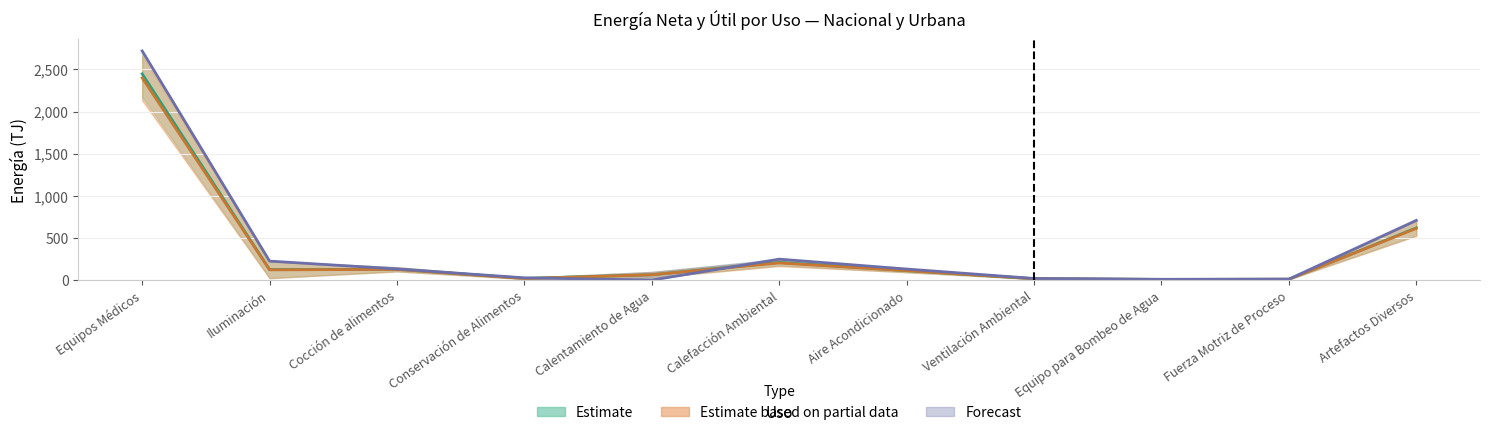

What is the greatest value displayed?

2719.6